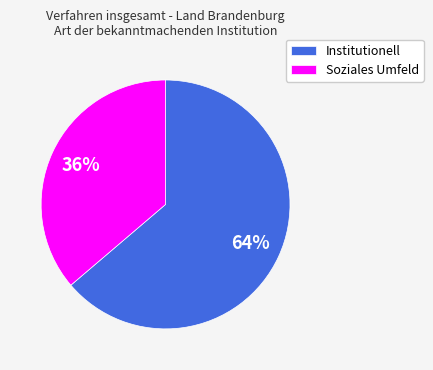

To the nearest percent, what is the average slice percentage?

50%